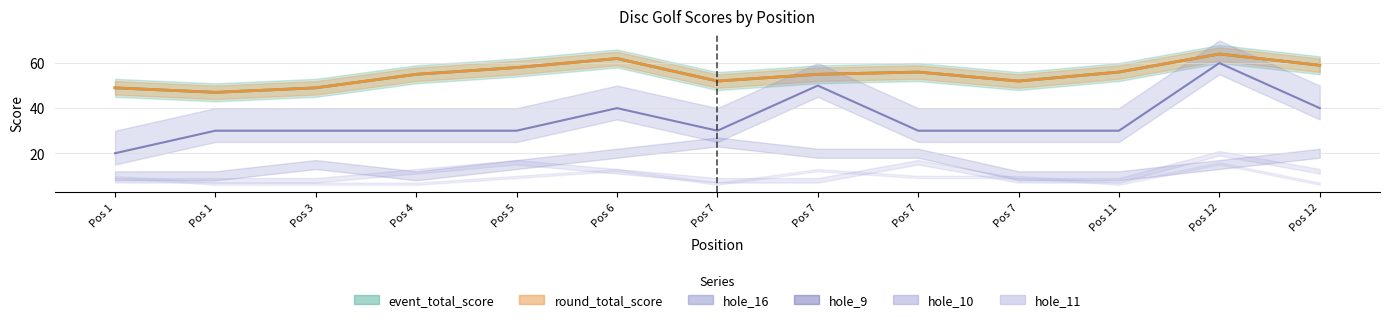

True or false: hole_16 has a value of 35 at Pos 1.

False